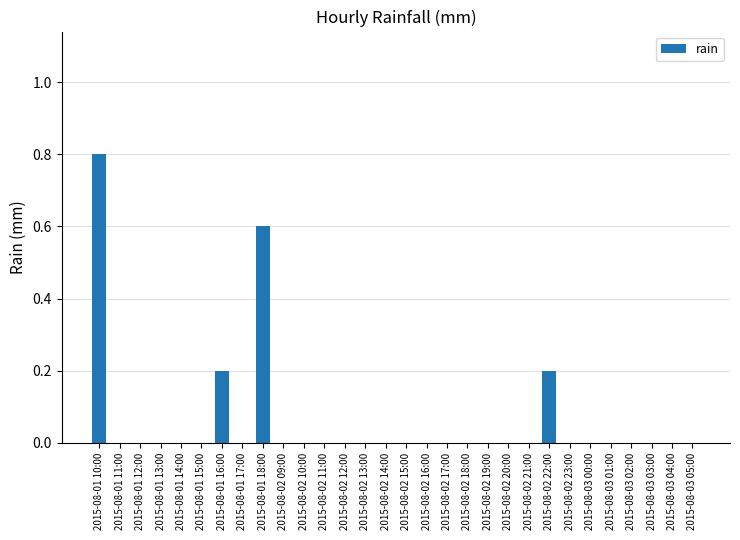

What is the greatest value displayed?

0.8